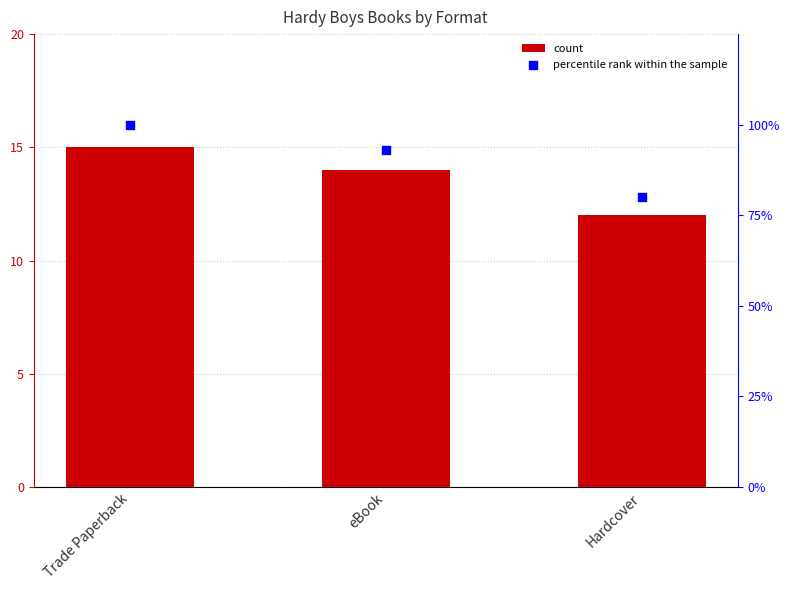

What are all the series names shown in the legend?

count, percentile rank within the sample